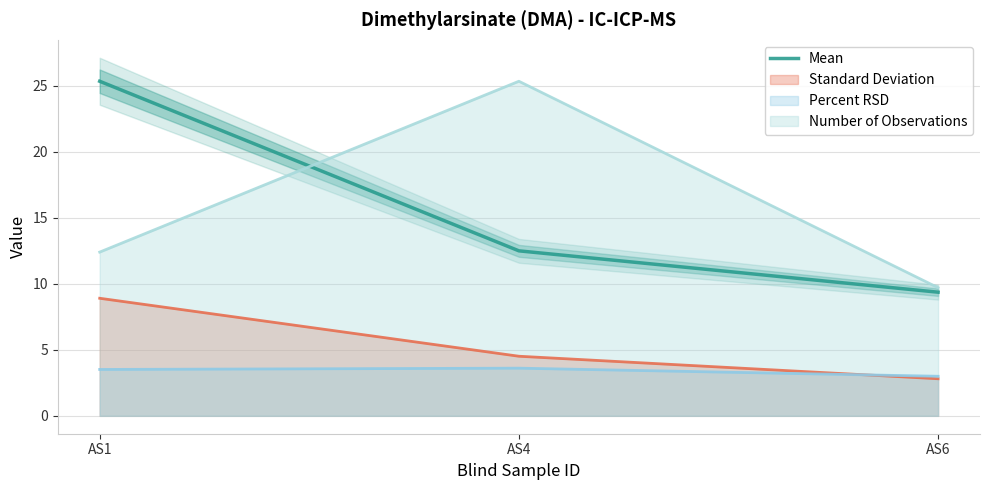

How many lines are shown in the chart?

1